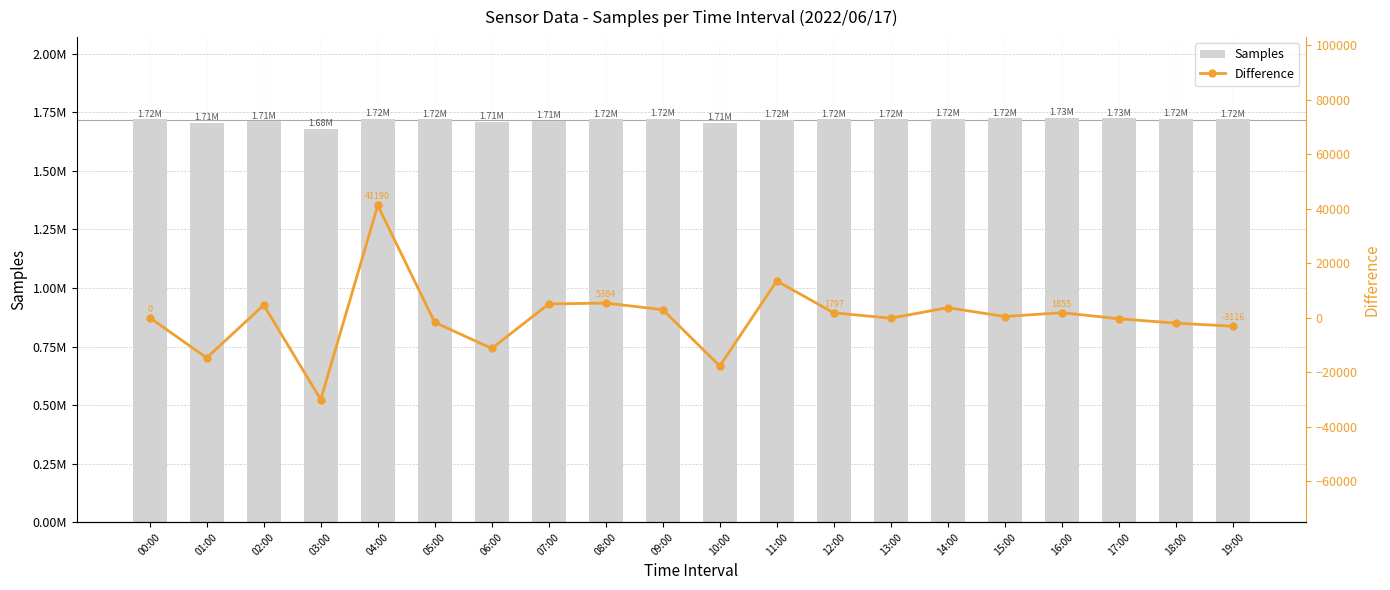

At which category is the sum across all series the highest?

04:00